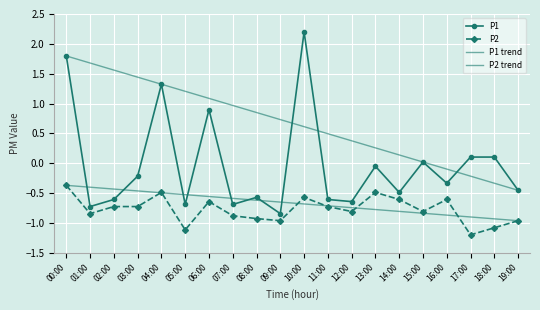

True or false: P1 has more than 1 points higher than both neighbors.

True